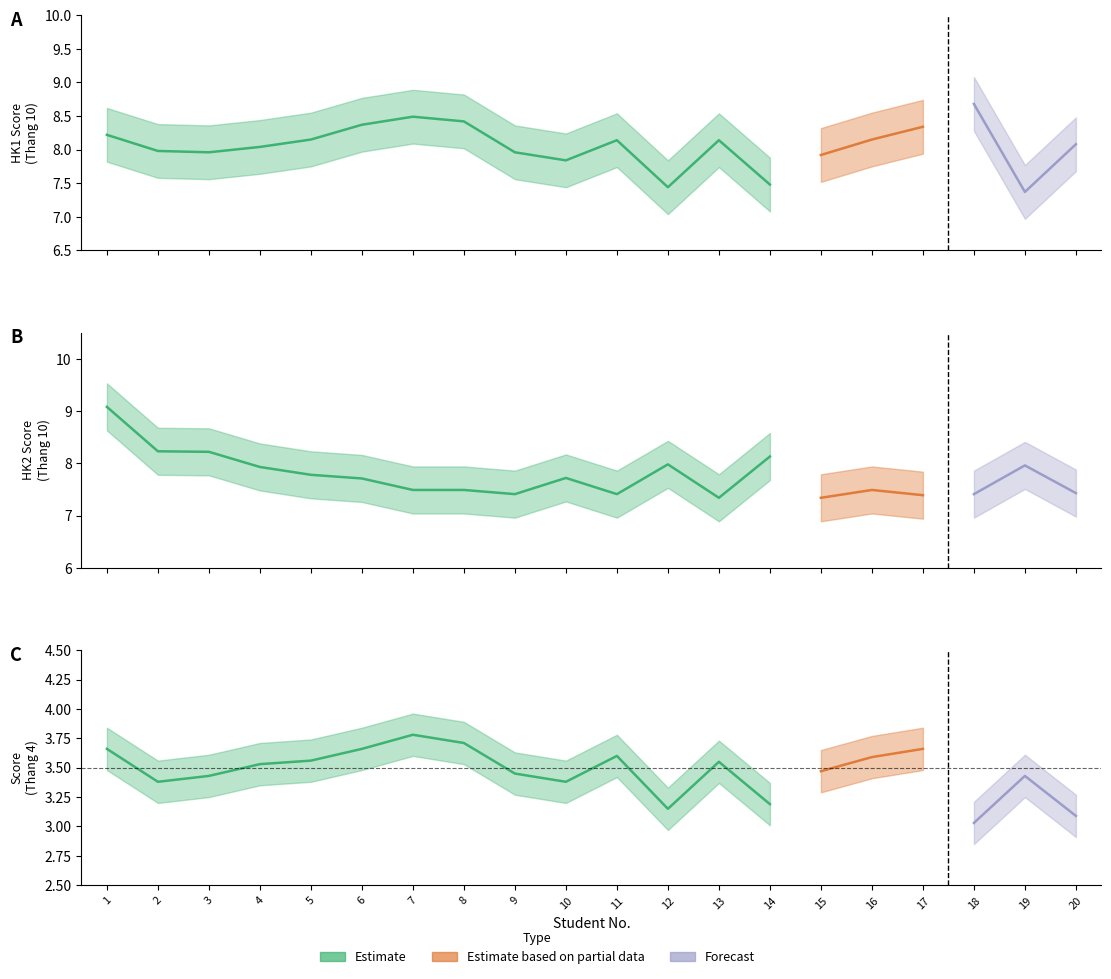

How many interior local peaks does the HK1 Thang 4 series have?

4